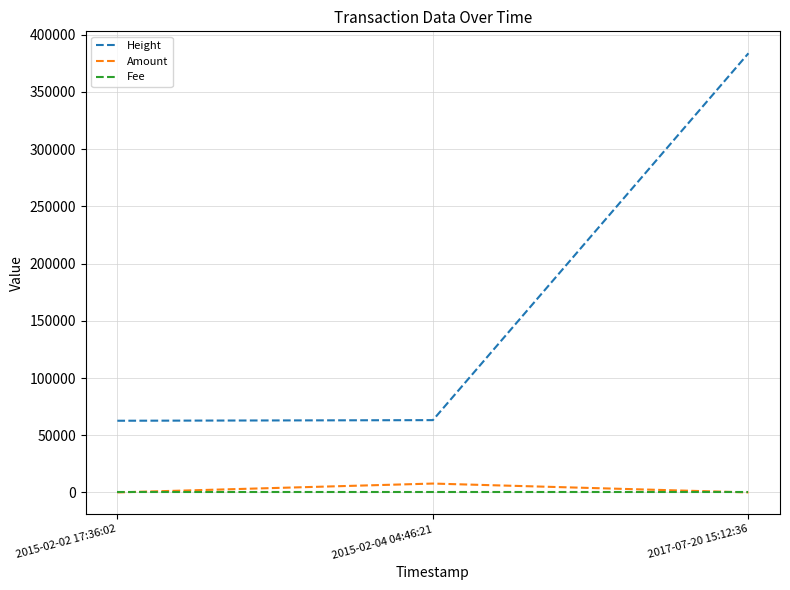

Which series changed the most between 2015-02-02 17:36:02 and 2015-02-04 04:46:21?

Amount